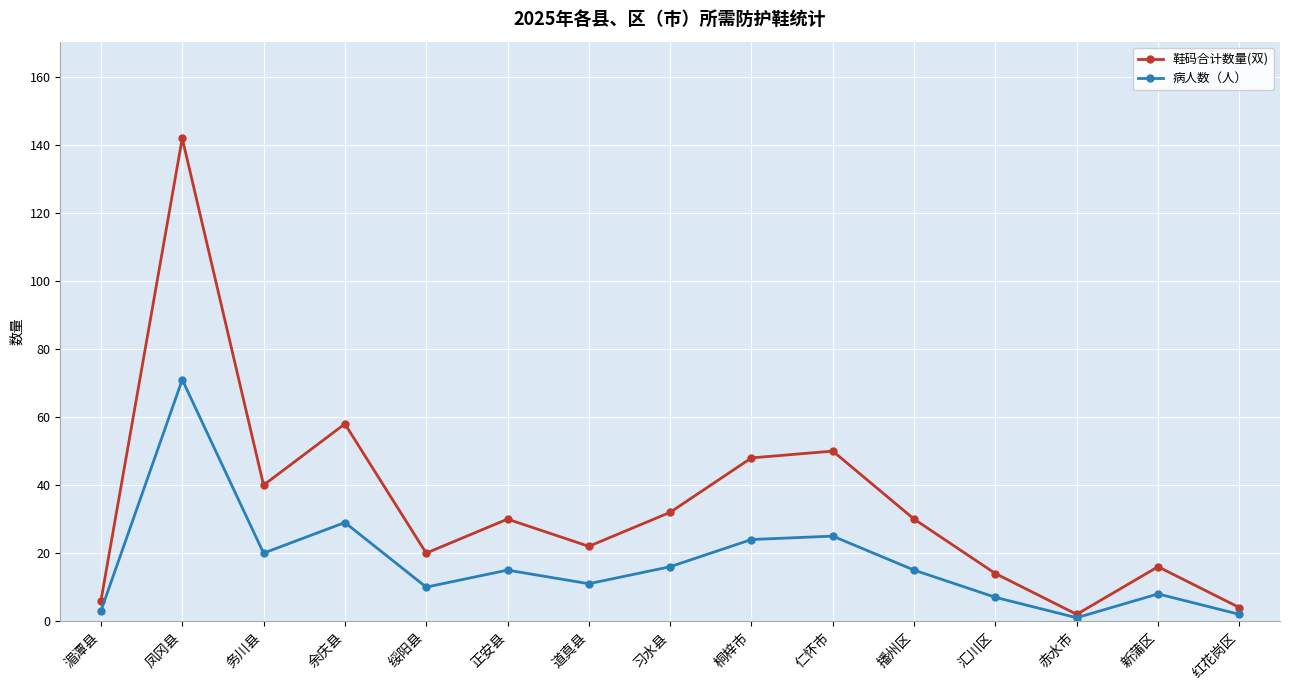

Between 务川县 and 新蒲区, which series saw the biggest shift?

鞋码合计数量(双)